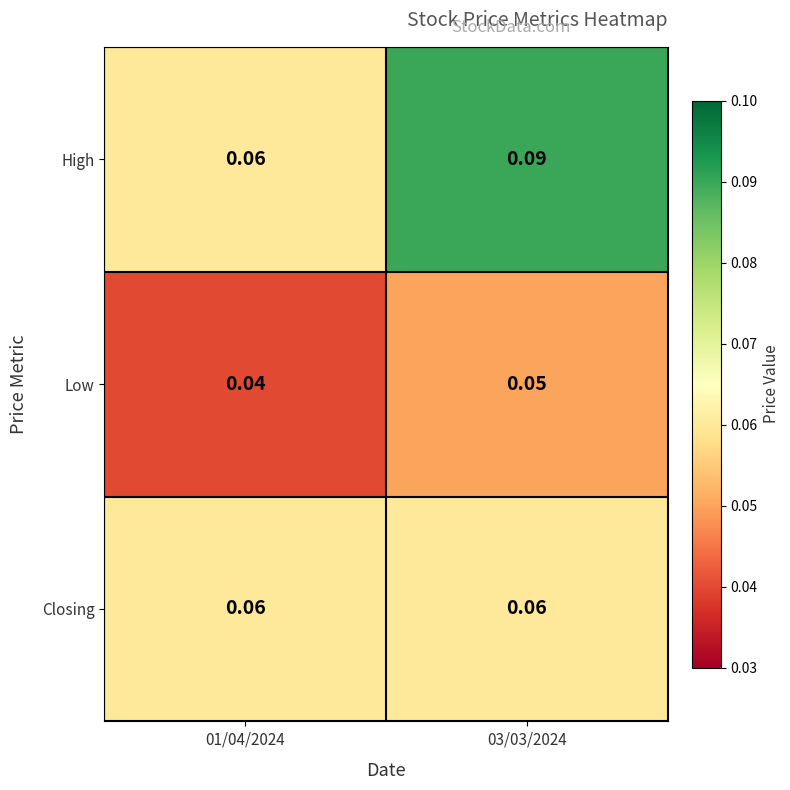

List the series in order of their peak value, lowest first.

Low, Closing, High